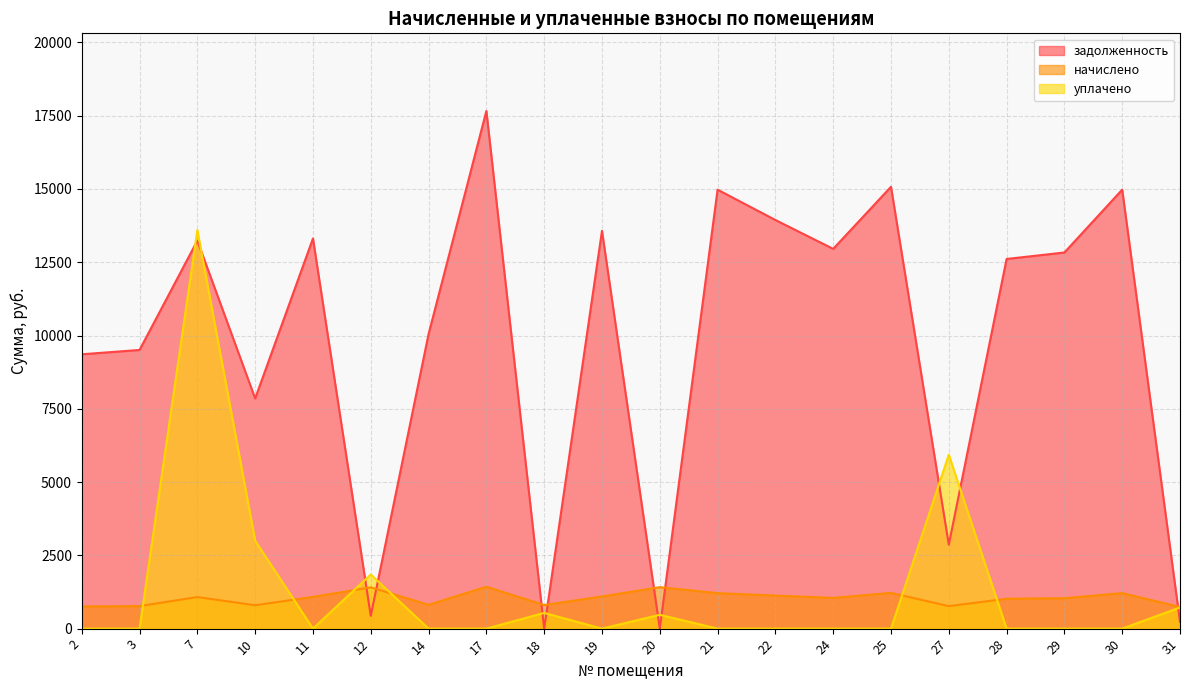

Where do задолженность and уплачено first cross each other?

3 and 7